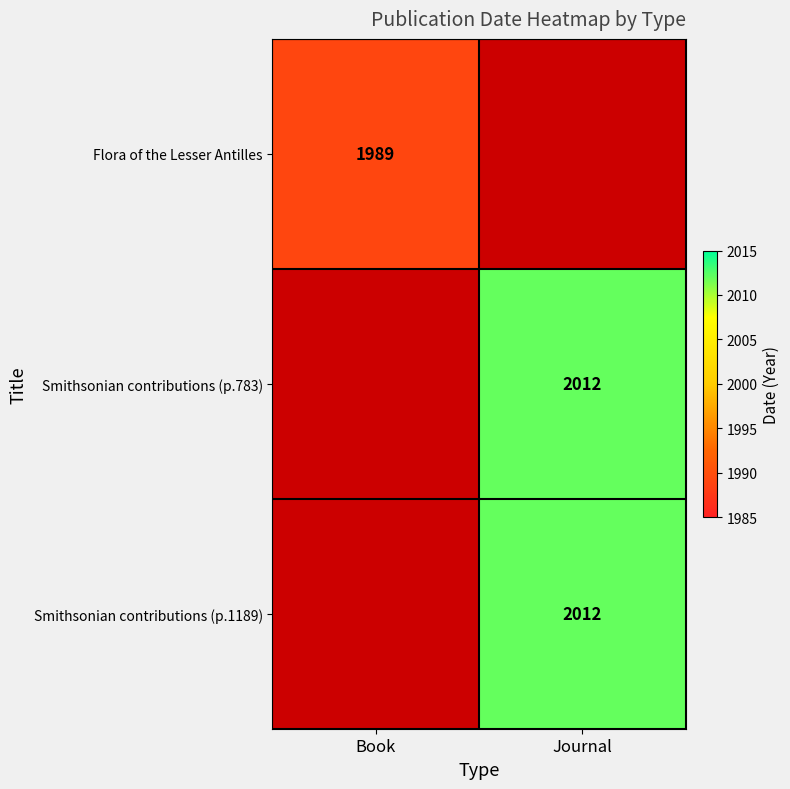

The value of Flora of the Lesser Antilles at Book is 1989. True or false?

True